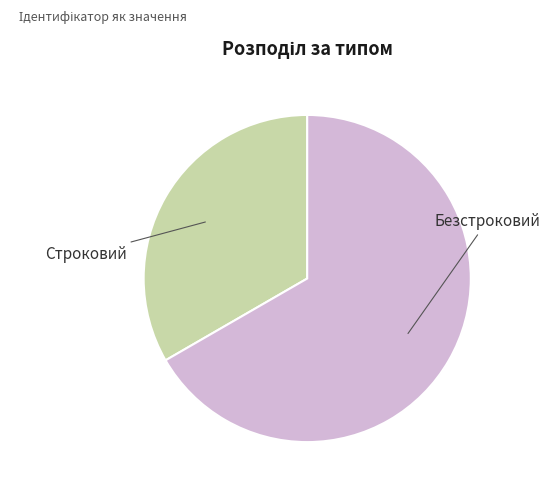

Is there a majority slice in this chart?

Yes